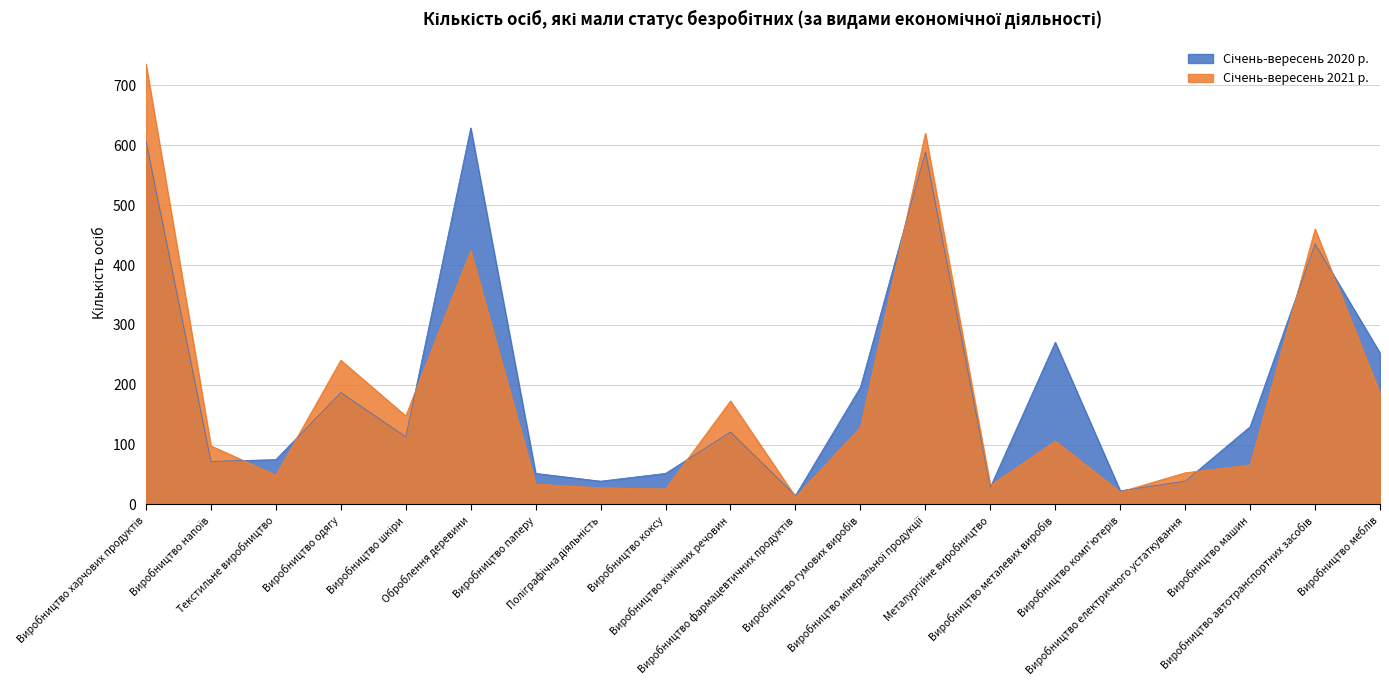

Does the chart have visible grid lines?

Yes